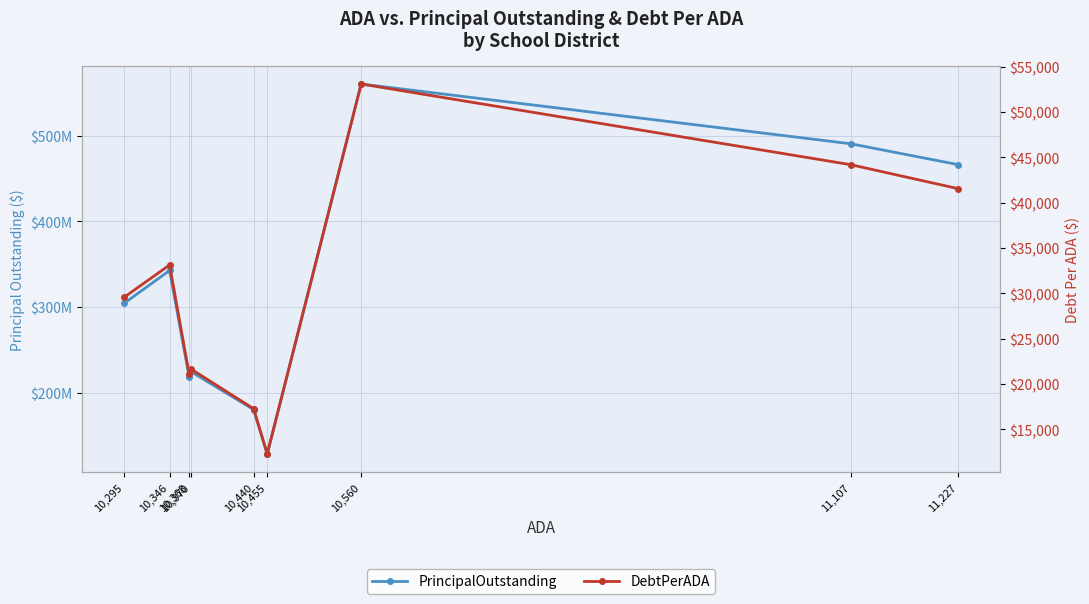

What is the difference between the second highest and second lowest values in the DebtPerADA series?

26924.2